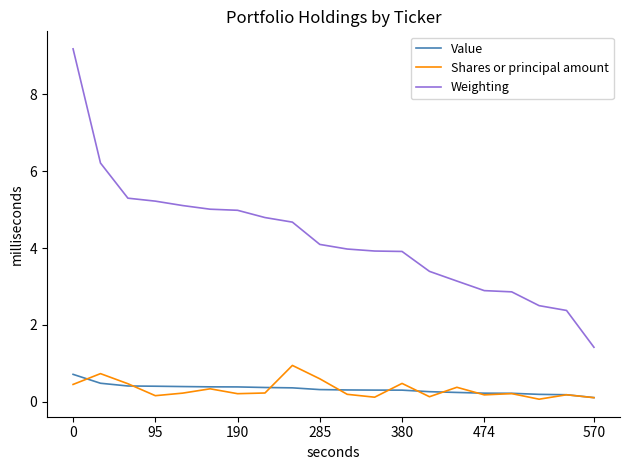

Does the chart have visible grid lines?

No